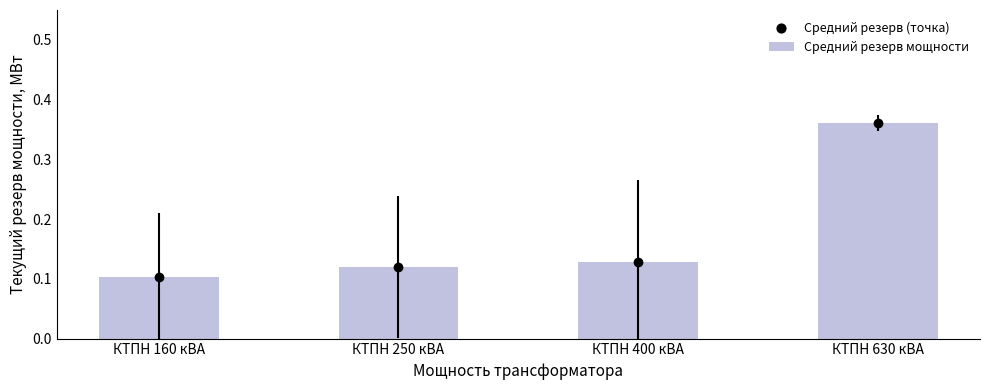

Between КТПН 250 кВА and КТПН 160 кВА, which is larger?

КТПН 250 кВА